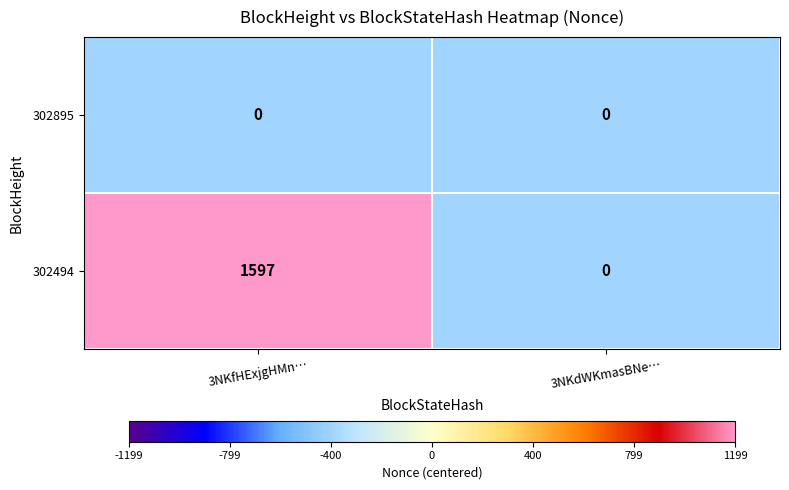

Reading right to left, list all the values displayed in this chart.

302895: 3NKdWKmasBNe…=0	3NKfHExjgHMn…=0
302494: 3NKdWKmasBNe…=0	3NKfHExjgHMn…=1597